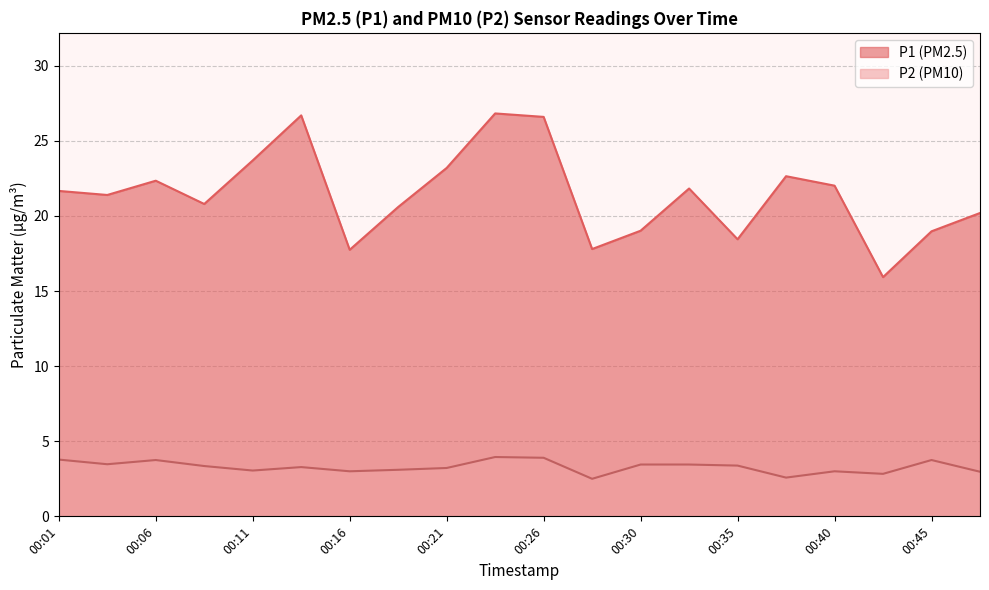

Rank the series by their maximum value, from highest to lowest.

P1 (PM2.5), P2 (PM10)